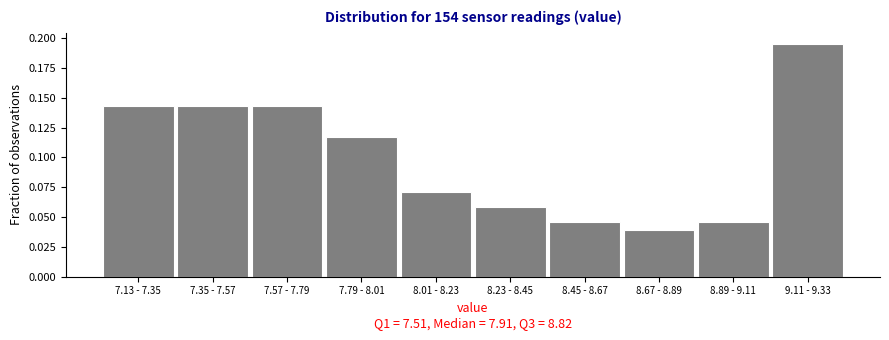

The chart shows a value of 0.0 at 8.23 - 8.45. True or false?

False